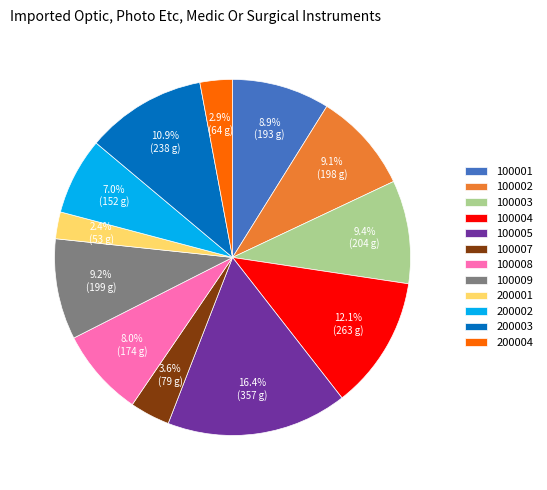

How much of the chart is everything except 100004?

87.9%